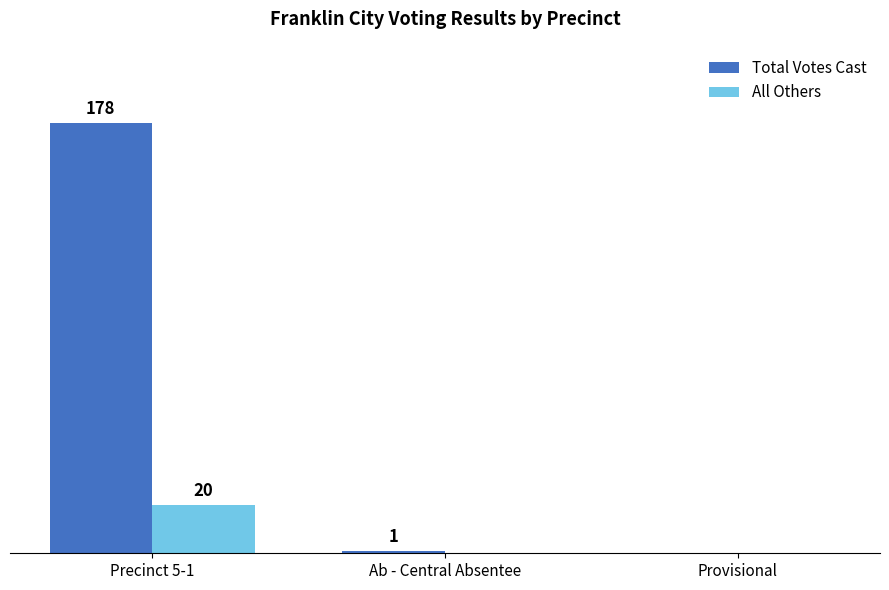

What are all the series names shown in the legend?

Total Votes Cast, All Others